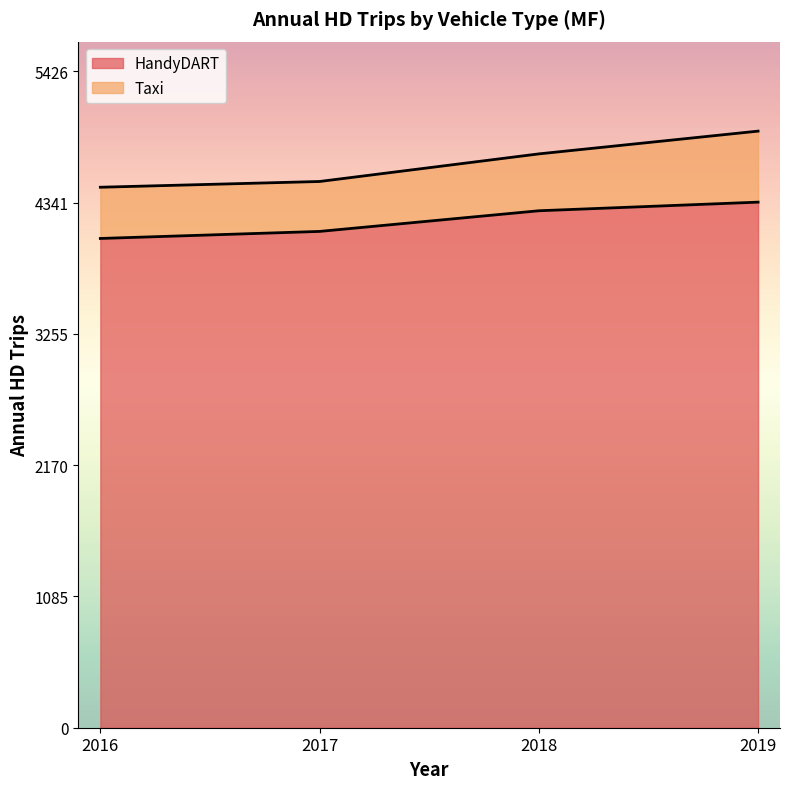

What is the average value?

4192.5